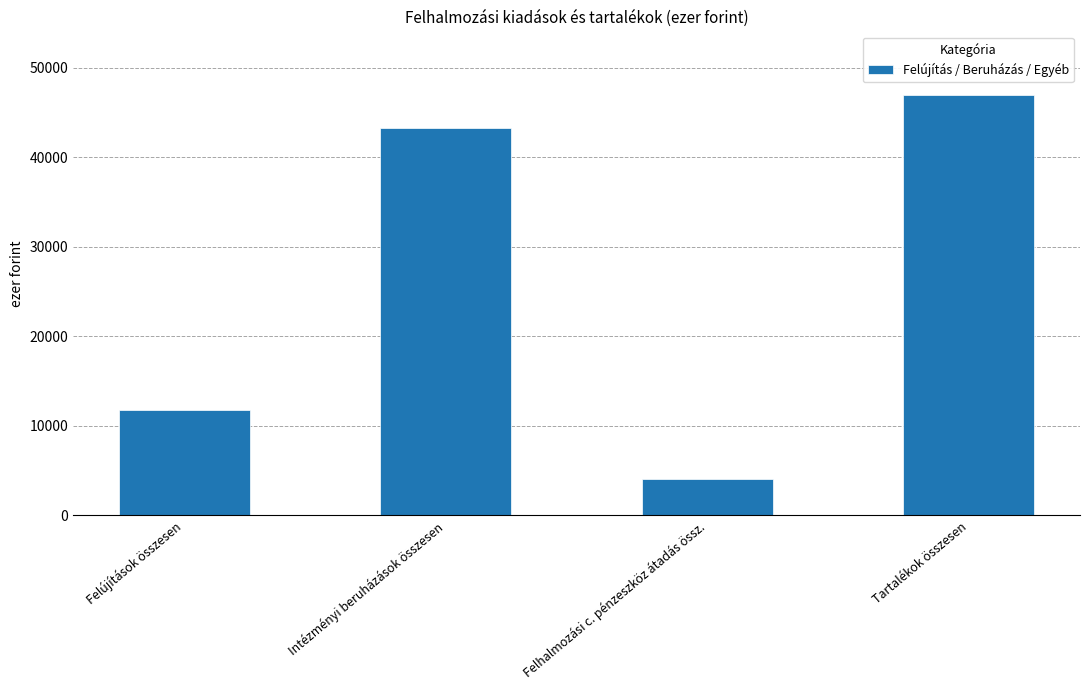

What is the sum of the values at Intézményi beruházások összesen and Tartalékok összesen?

90286